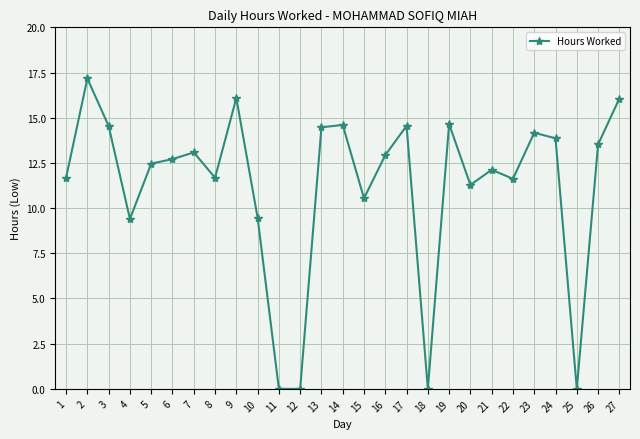

Approximately how many times larger is the value at 19 compared to 15?

1.4